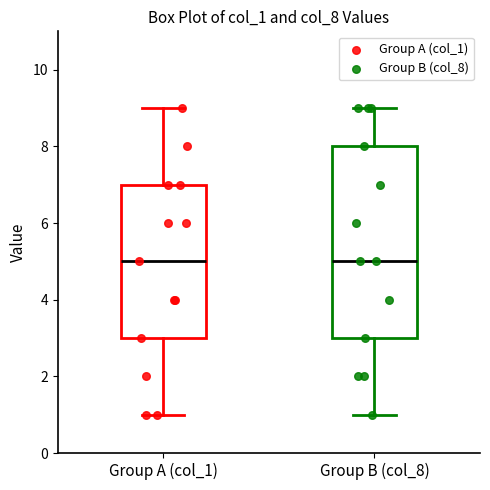

Reading left to right, transcribe this box plot: for each box, give where its median line is, the range the box spans, and where its two whiskers end, as read against the y-axis. The values are not printed on the chart, so give them approximately, as read against the axis.

Group A (col_1): median 5, box 3 to 7, whiskers 1 to 9
Group B (col_8): median 5, box 3 to 8, whiskers 1 to 9